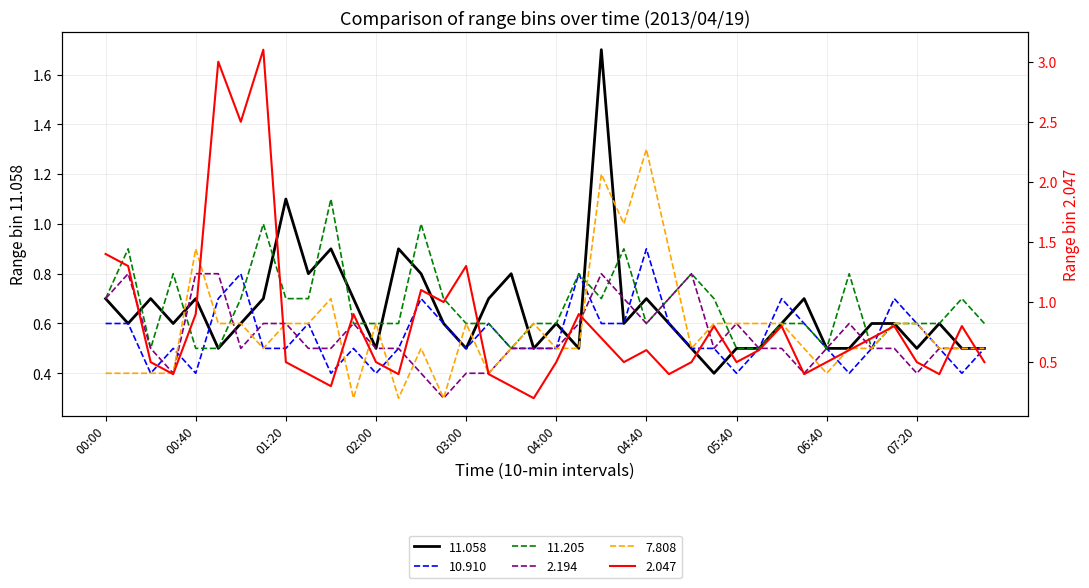

What is the maximum value for 11.058?

1.7